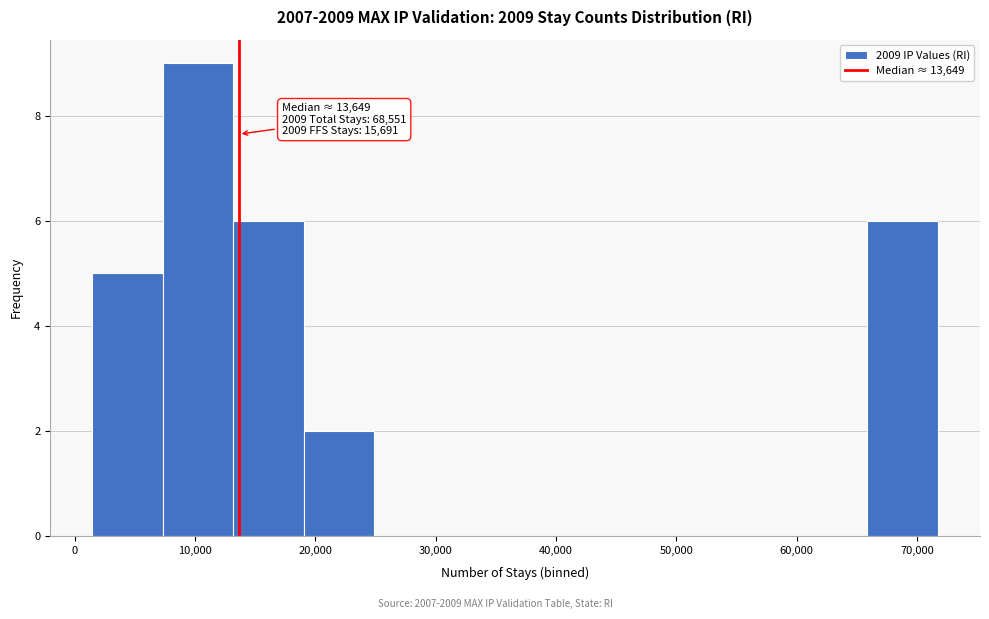

Which range on the x-axis has the tallest bar?

7000 to 13000